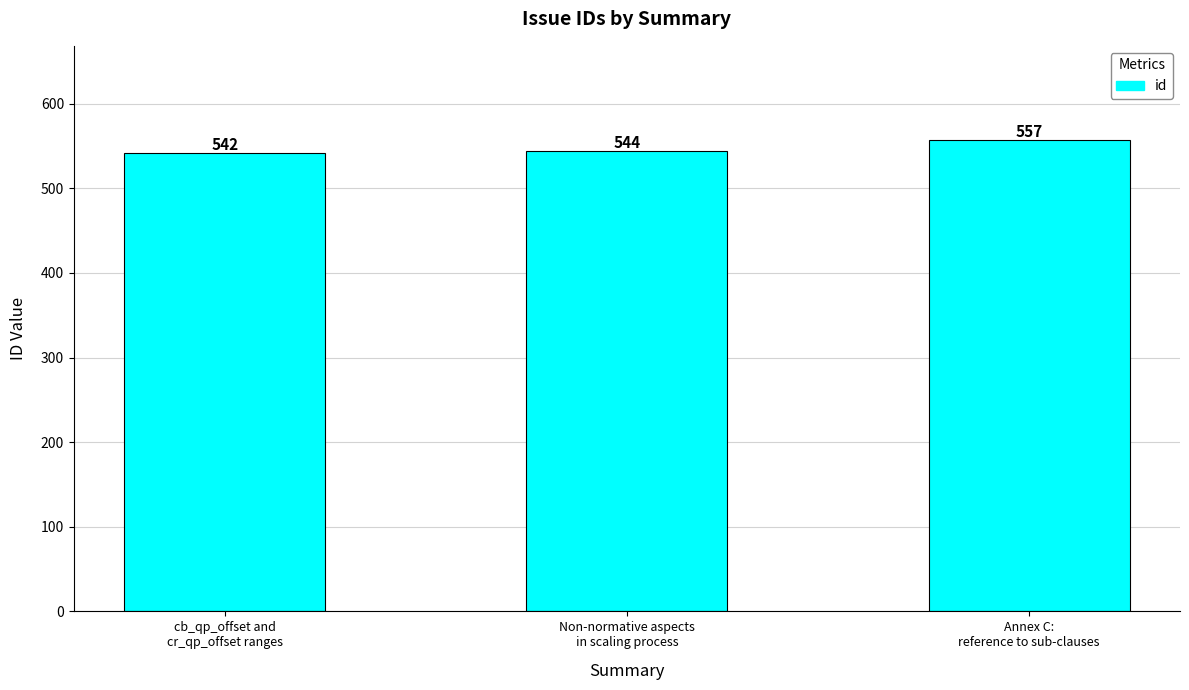

Reading left to right, what are all the values shown in this chart?

cb_qp_offset and
cr_qp_offset ranges=542	Non-normative aspects
in scaling process=544	Annex C:
reference to sub-clauses=557